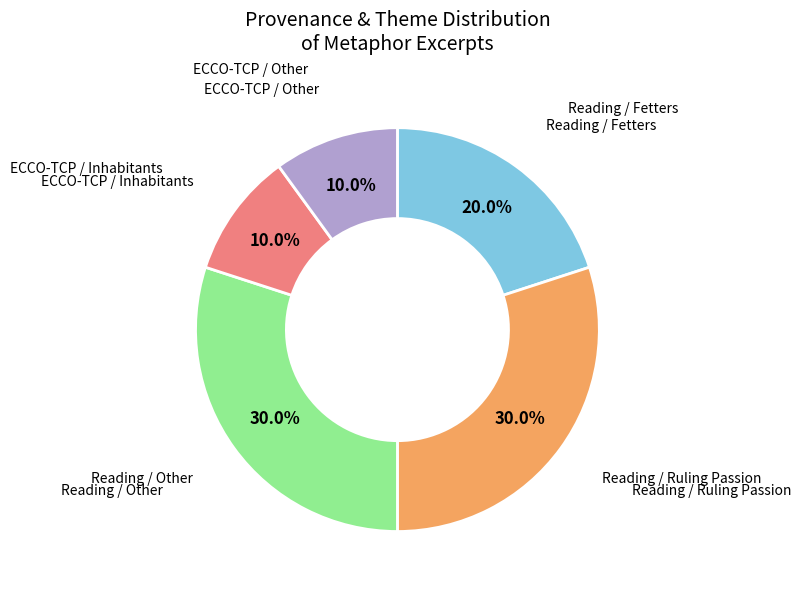

Is there a majority slice in this chart?

No